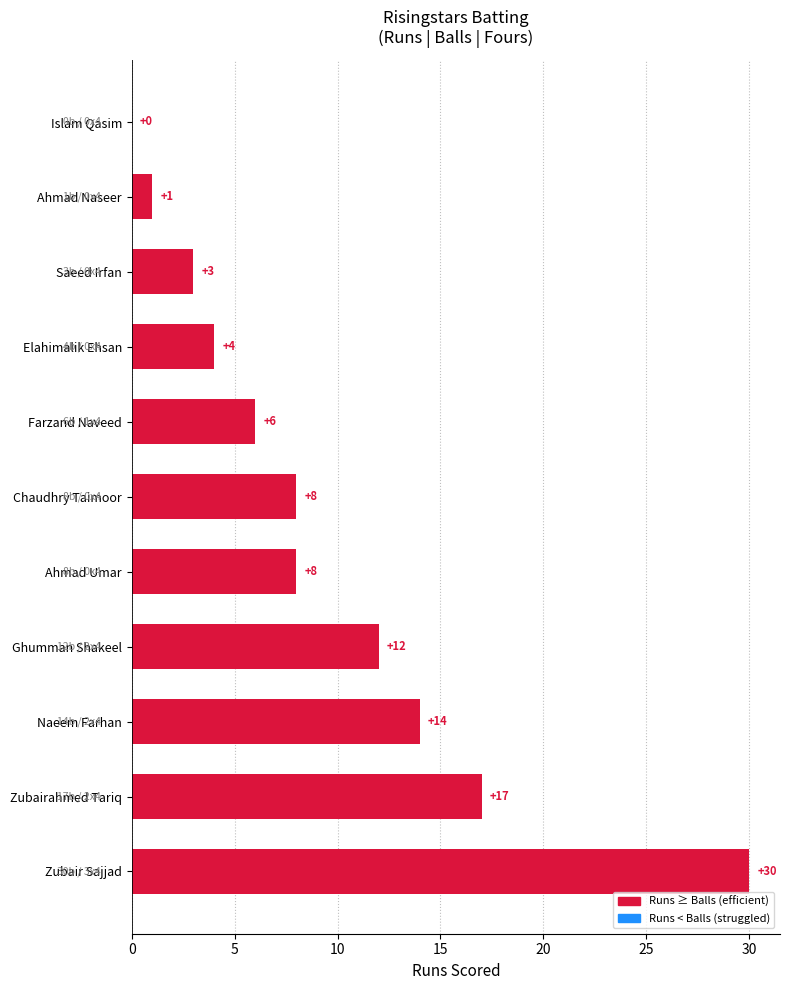

Reading top to bottom, transcribe all the data shown in this chart.

Islam Qasim=0	Ahmad Naseer=1	Saeed Irfan=3	Elahimalik Ehsan=4	Farzand Naveed=6	Chaudhry Taimoor=8	Ahmad Umar=8	Ghumman Shakeel=12	Naeem Farhan=14	Zubairahmed Tariq=17	Zubair Sajjad=30